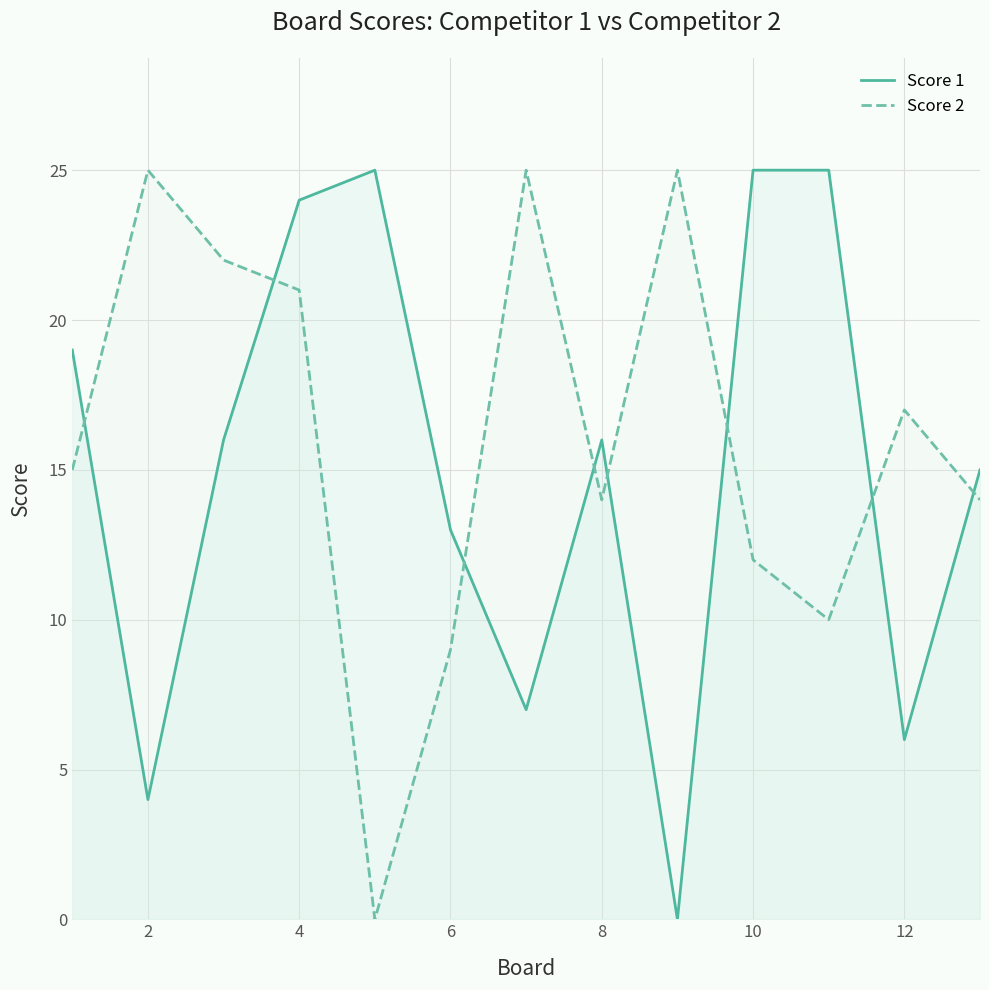

The value of Score 1 at 10 is 25. True or false?

True